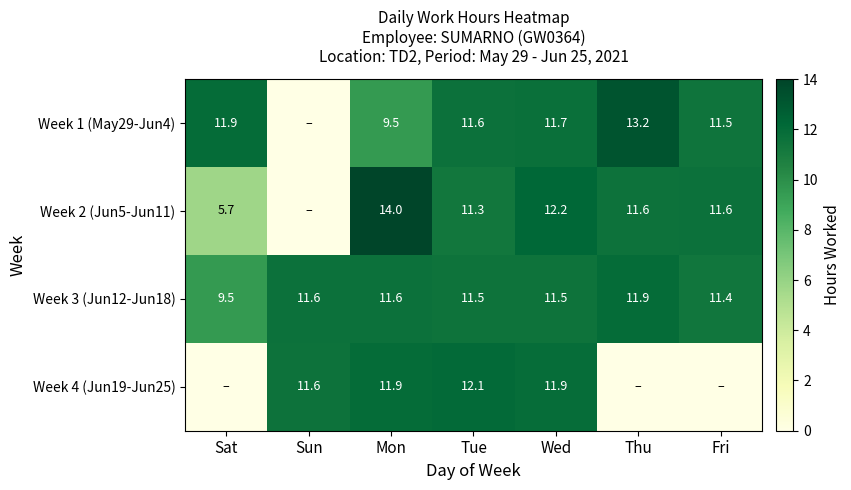

What is the average value of the Week 3 (Jun12-Jun18) series?

11.3